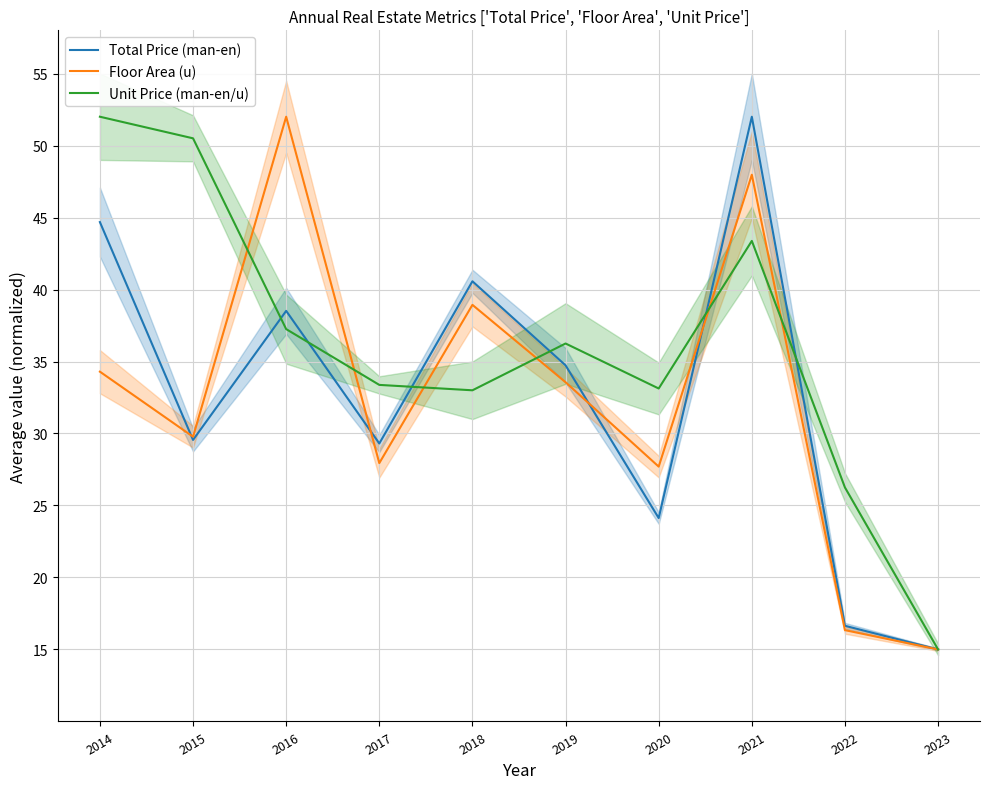

How many distinct data groups are displayed?

3